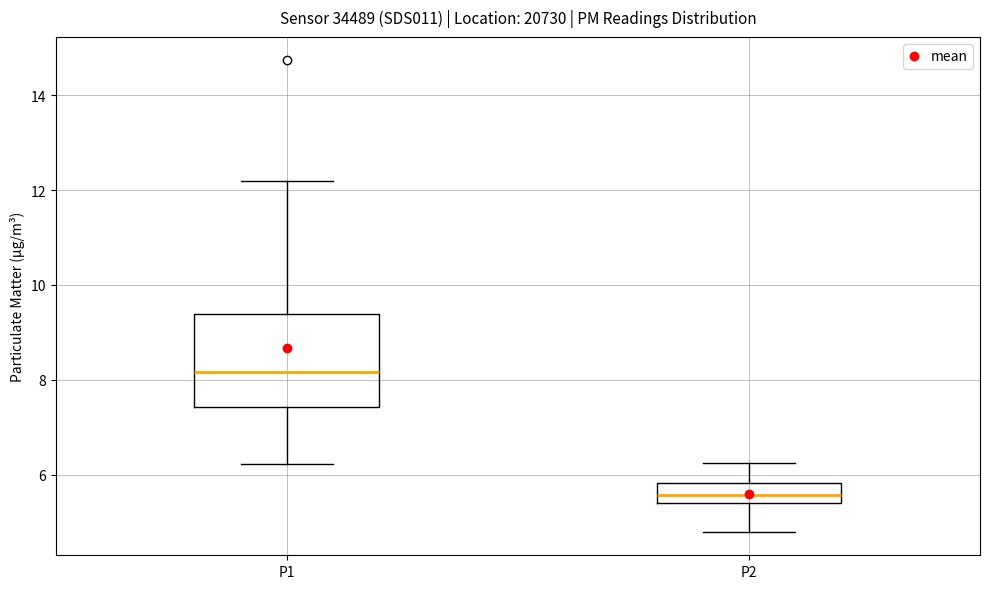

Where does the upper whisker of the box for P2 end on the y-axis? The values are not printed on the chart, so give them approximately, as read against the axis.

6.2